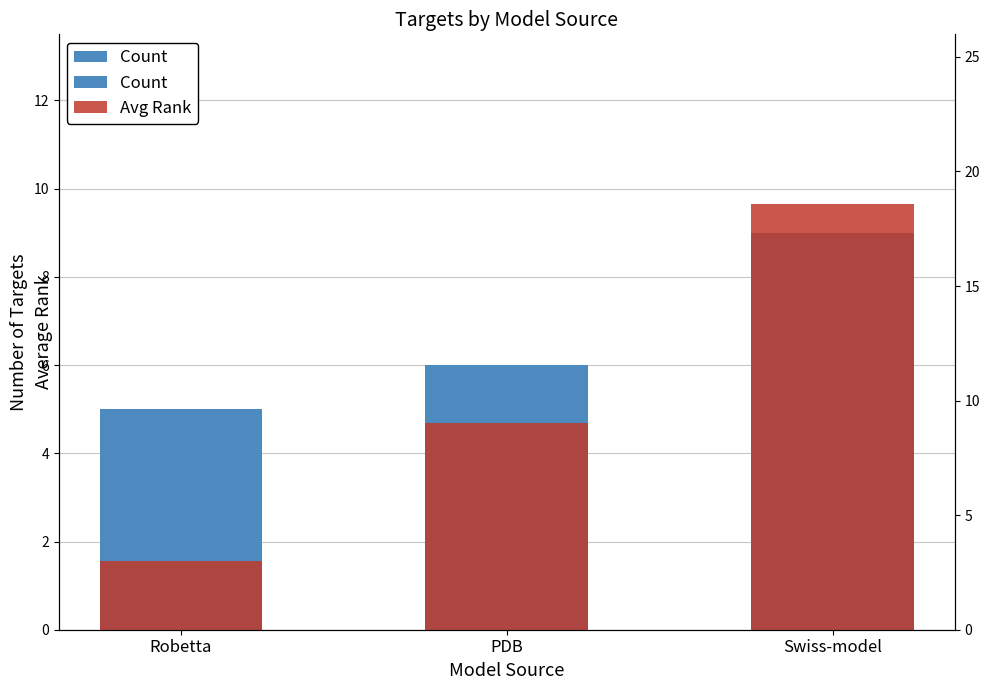

Where is Avg Rank nearest to the value 10?

PDB